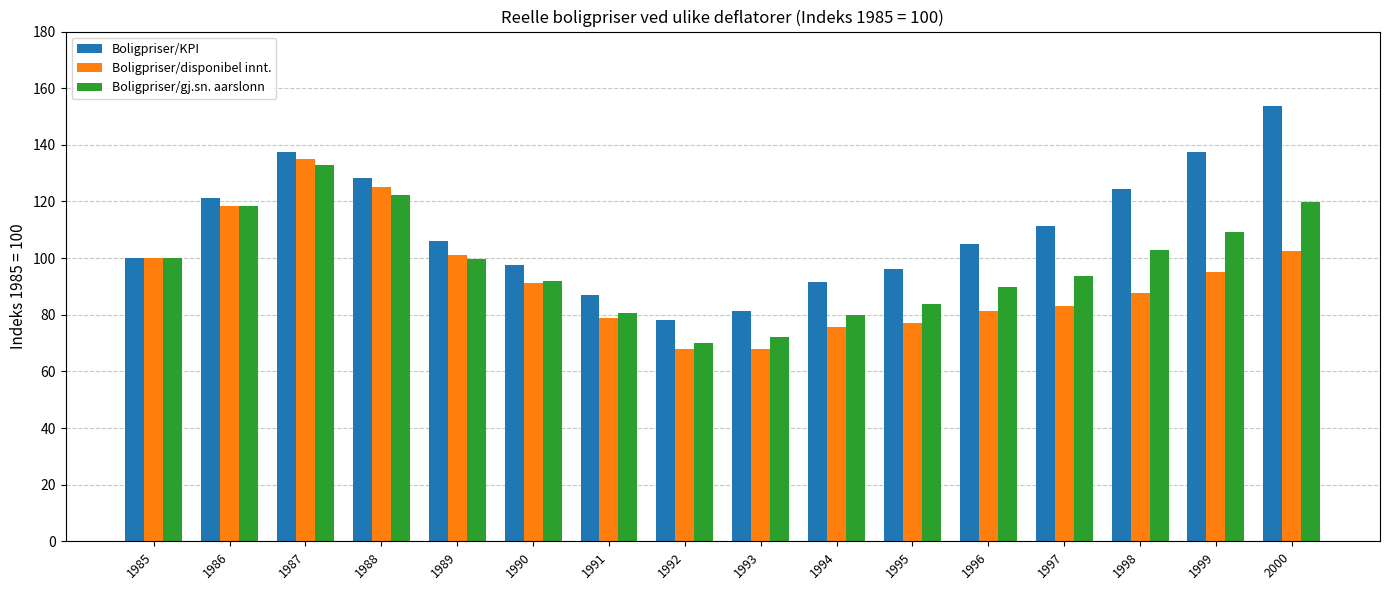

Between 1985 and 1992, which series saw the biggest shift?

Boligpriser/disponibel innt.